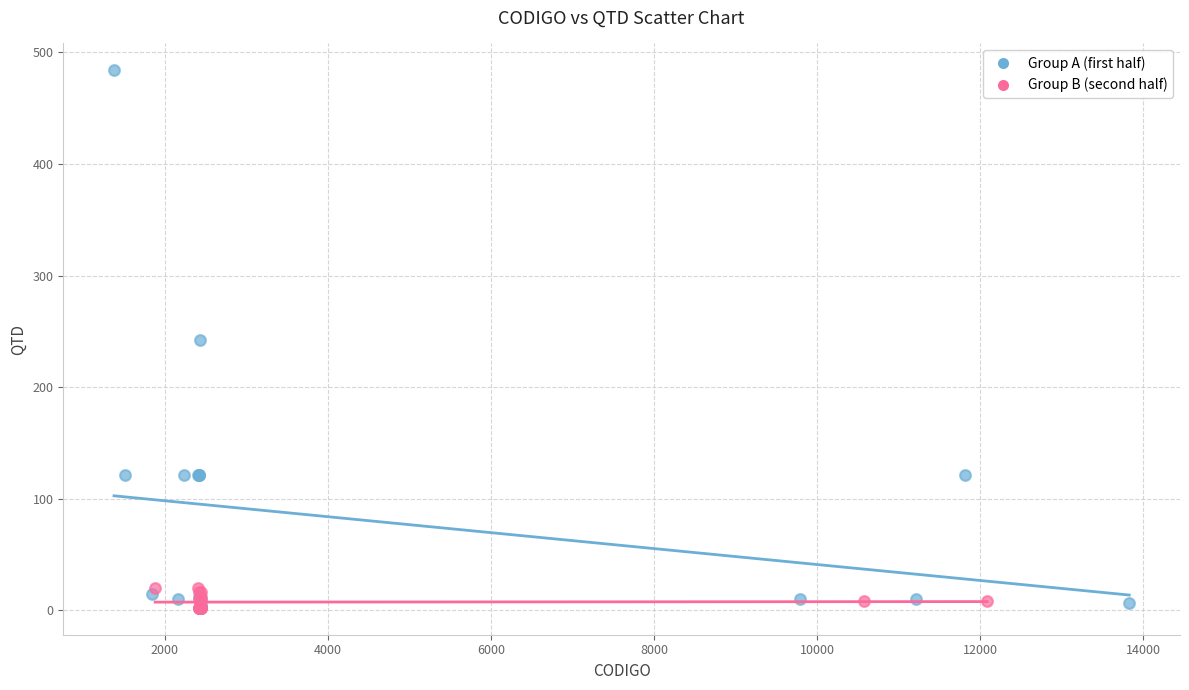

Which series reaches the maximum Y coordinate?

Group A (first half)